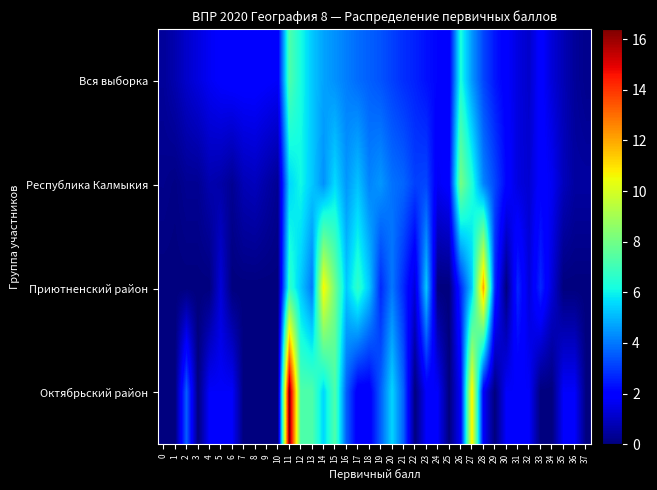

What is the total value across all series at 22?

7.0